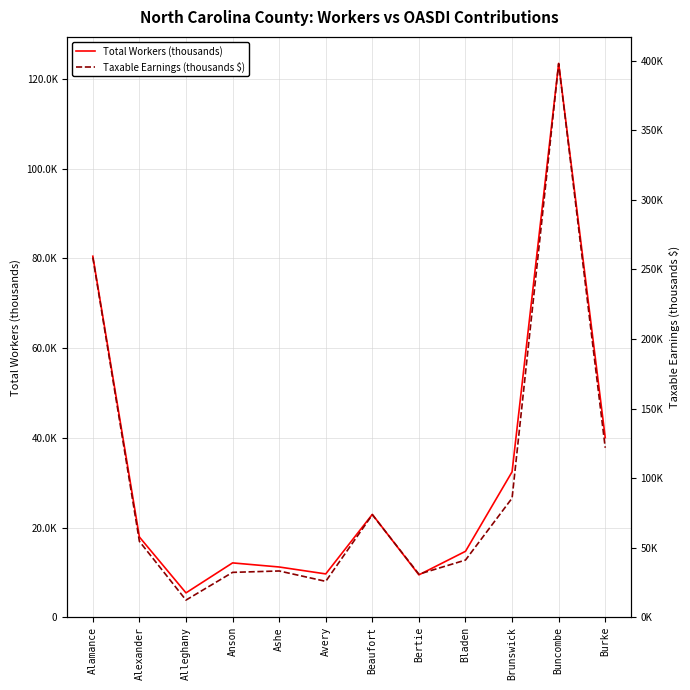

What is the greatest value displayed?

397707